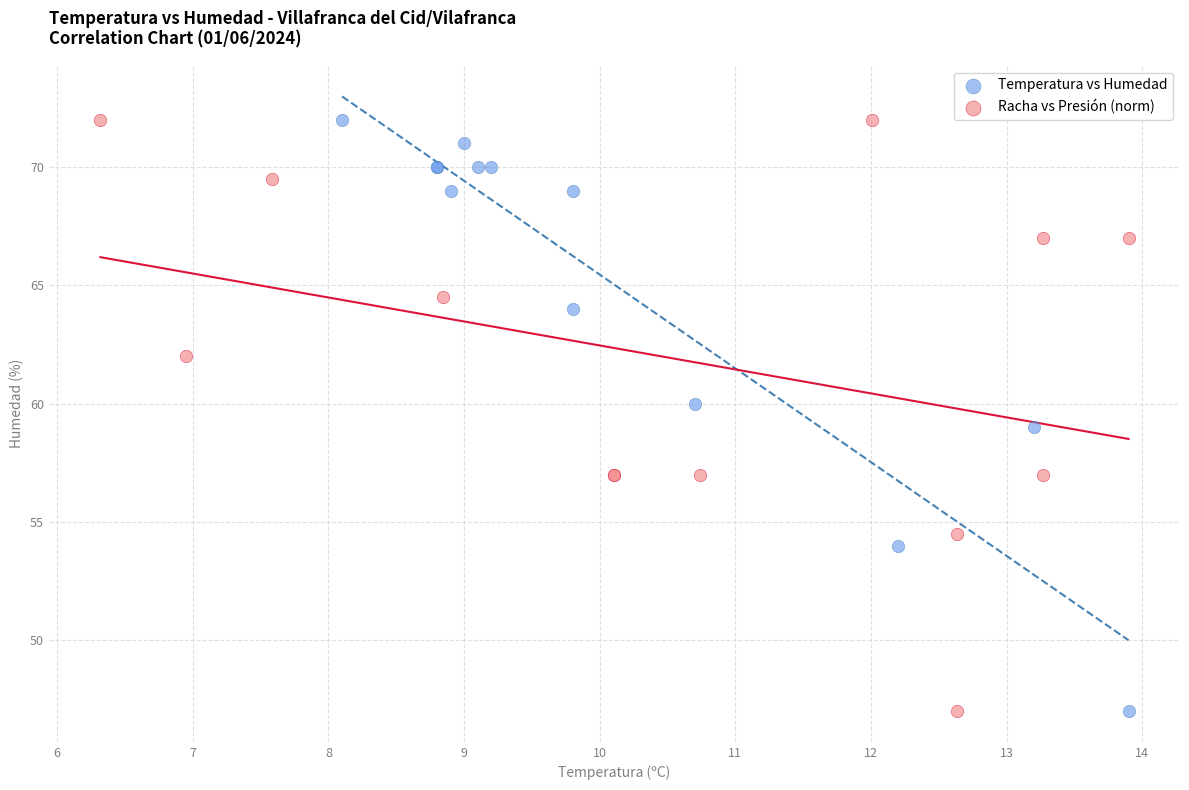

What are all the series names shown in the legend?

Temperatura vs Humedad, Racha vs Presión (norm)